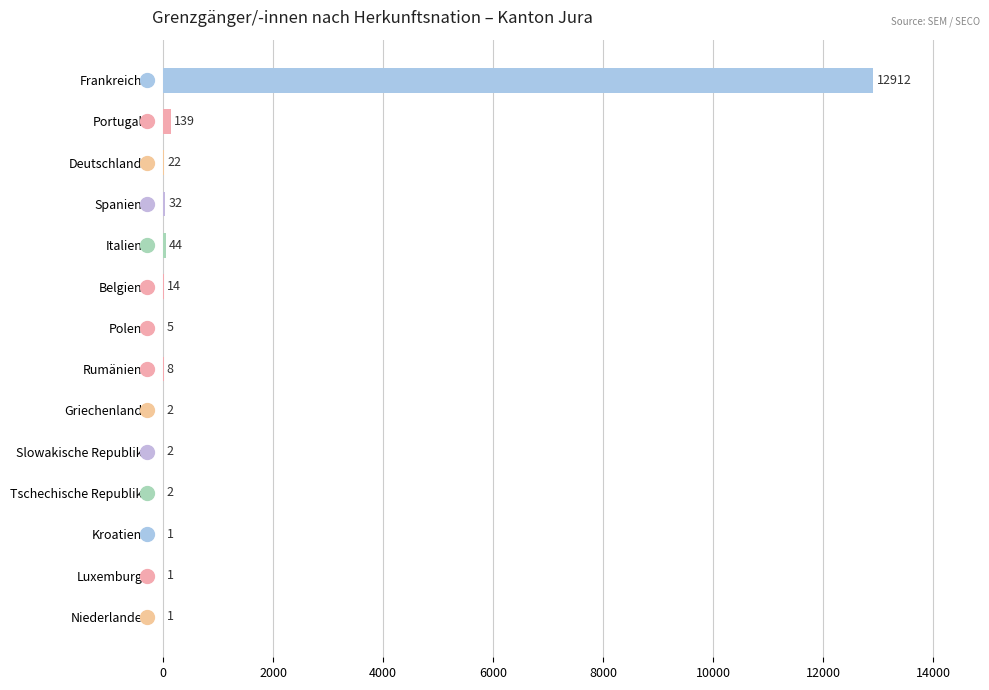

What is the change in value from Frankreich to Kroatien?

-12911